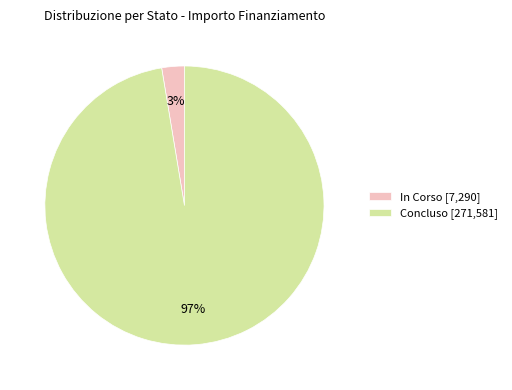

Does any single category account for the majority?

Yes